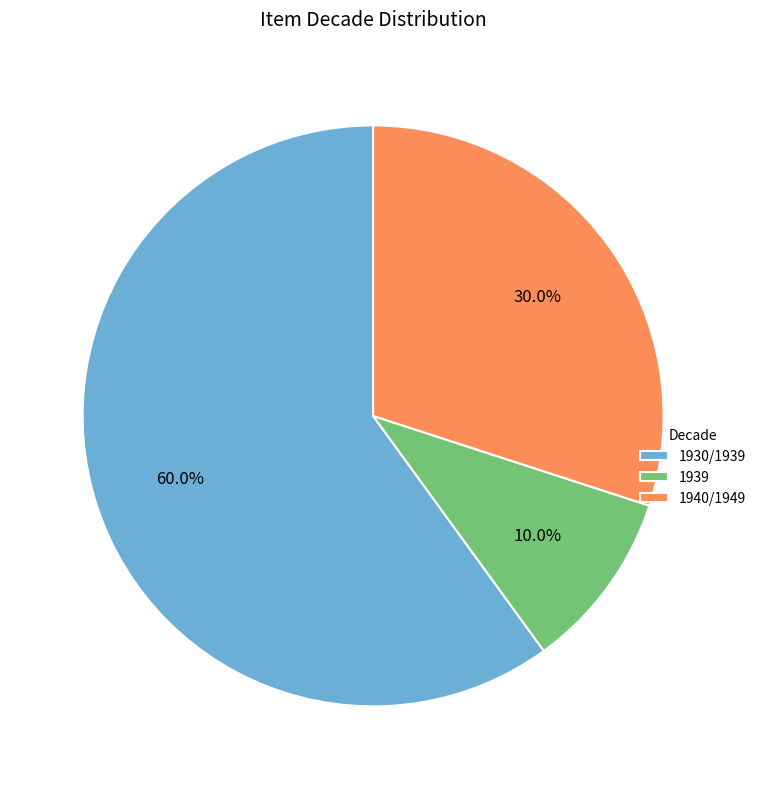

How many segments does this pie chart have?

3